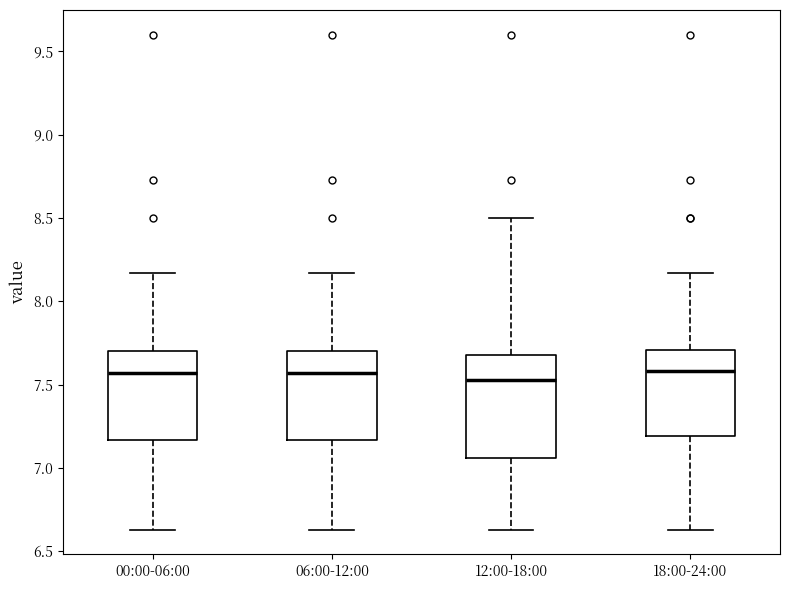

Reading left to right, read every box against the y-axis: the position of its median line, the range the box covers, and the ends of its whiskers. The values are not printed on the chart, so give them approximately, as read against the axis.

00:00-06:00: median 7.55, box 7.15 to 7.70, whiskers 6.65 to 8.15
06:00-12:00: median 7.55, box 7.15 to 7.70, whiskers 6.65 to 8.15
12:00-18:00: median 7.55, box 7.05 to 7.70, whiskers 6.65 to 8.50
18:00-24:00: median 7.60, box 7.20 to 7.70, whiskers 6.65 to 8.15